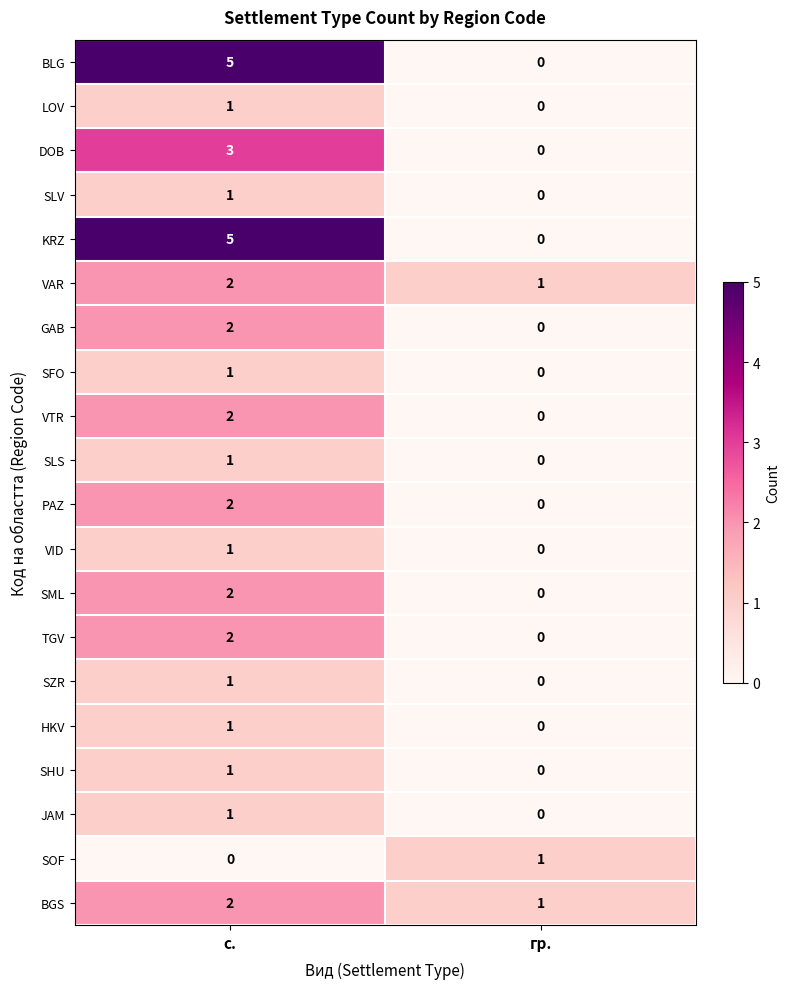

The value of HKV at гр. is 0. True or false?

True